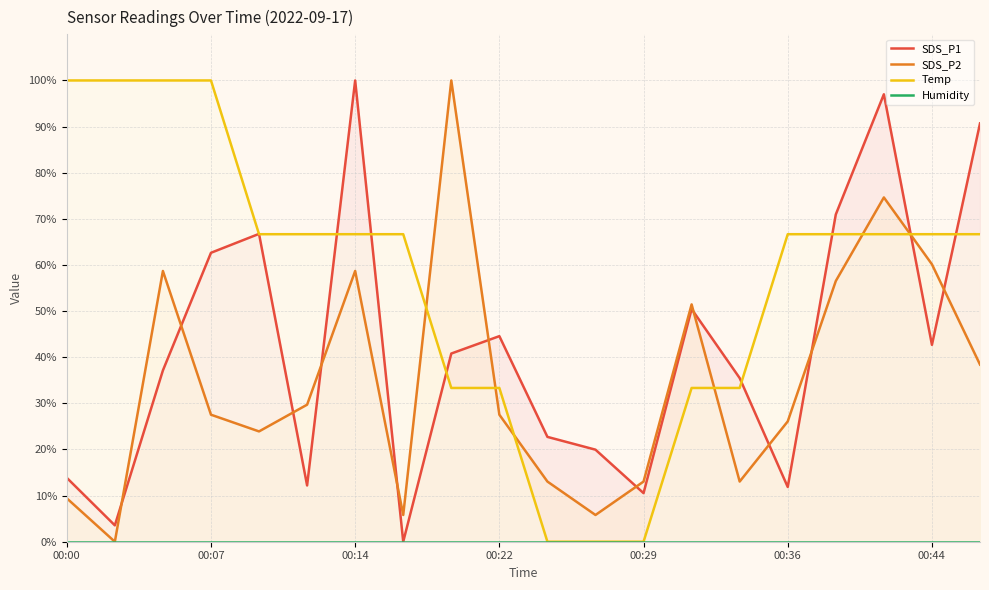

True or false: Humidity and Temp intersect in this chart.

False